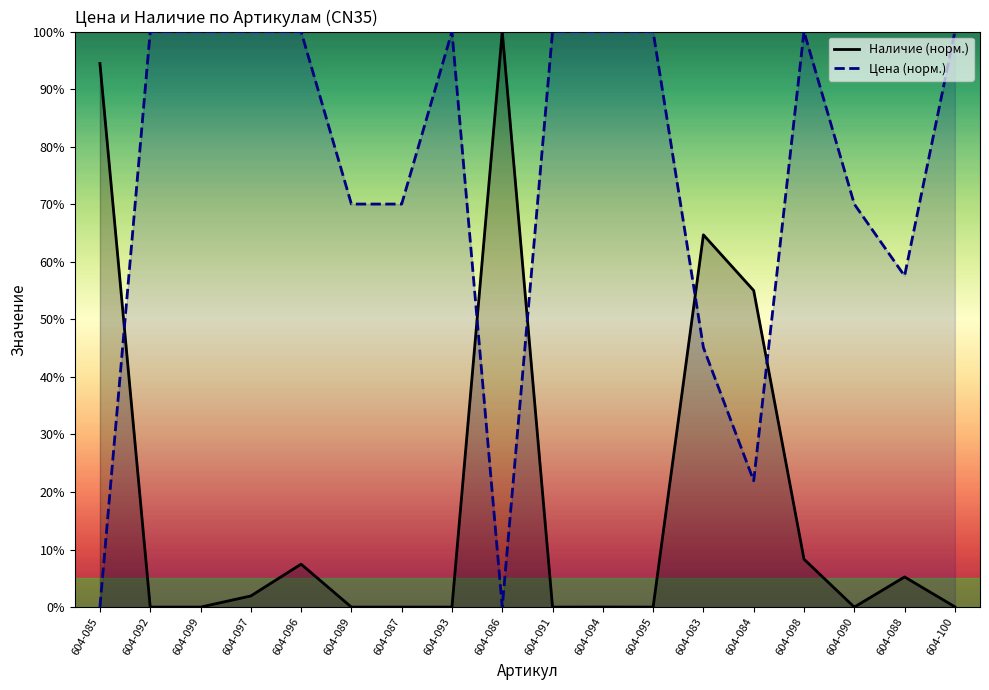

The Цена series shows 171.5 at 604-099. True or false?

False